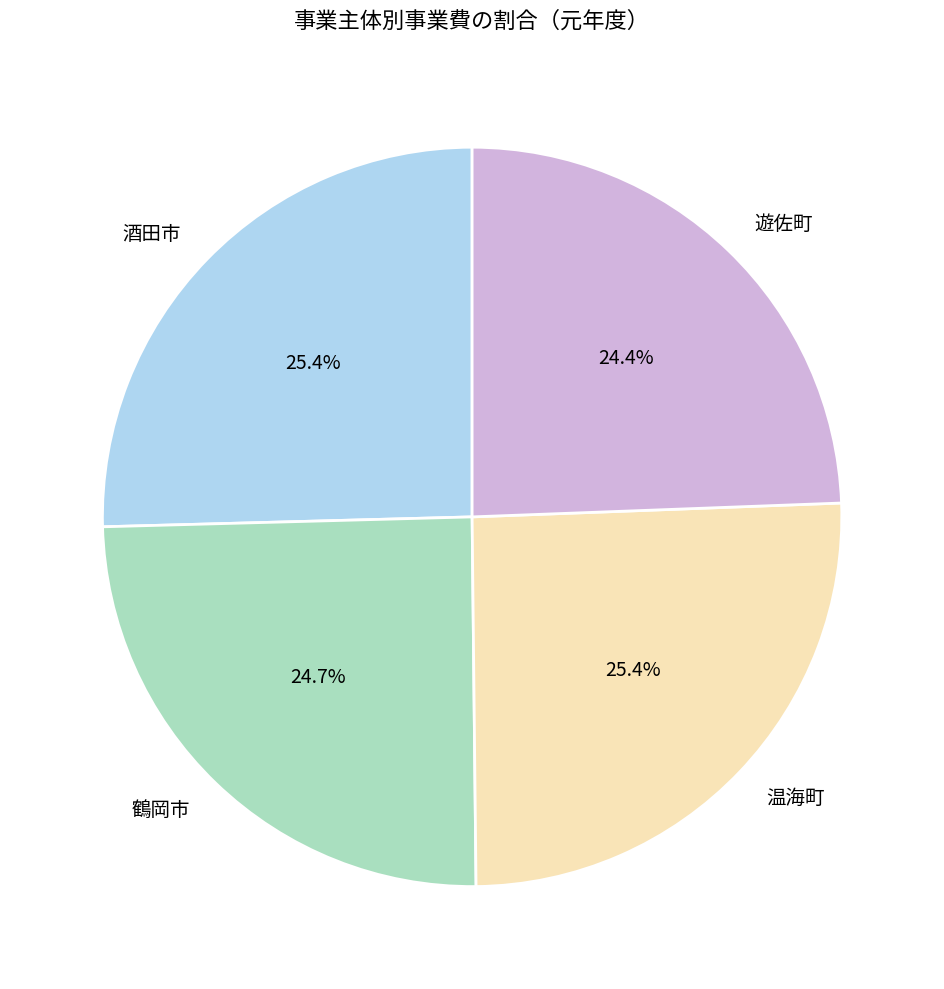

To the nearest percent, what percentage of the pie is 鶴岡市?

25%